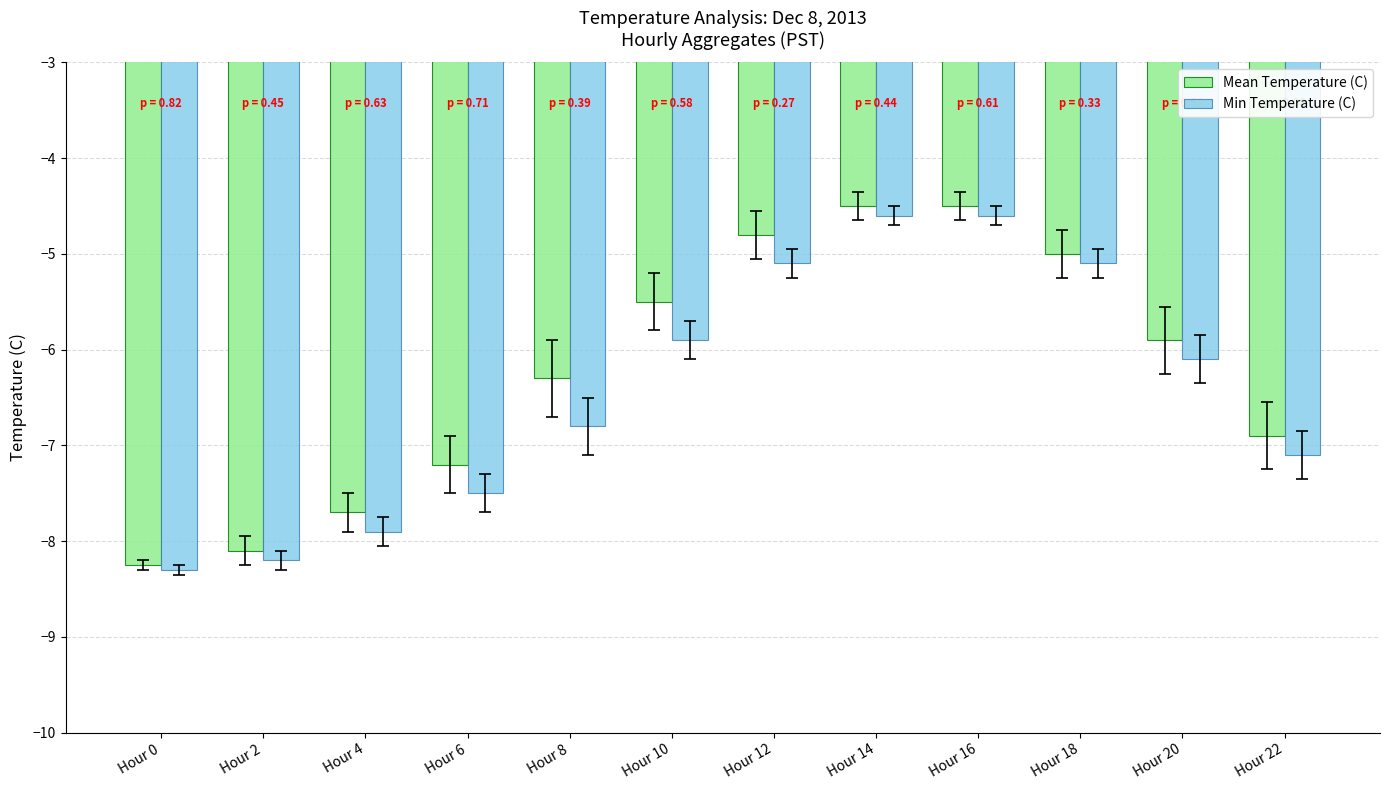

What is the value of the Mean Temperature (C) bar at the 9th from the left?

-4.5